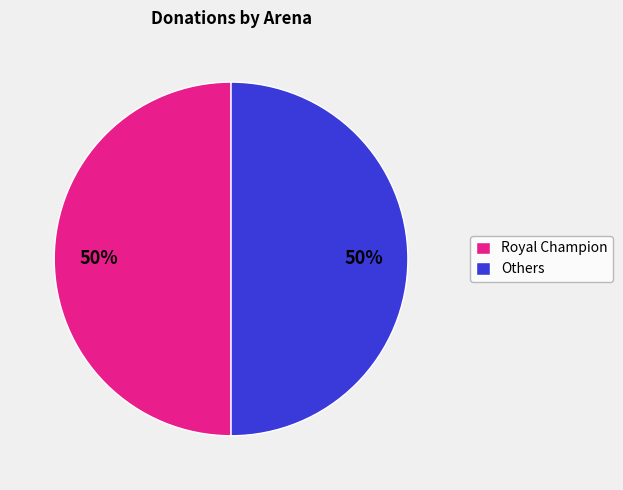

To the nearest percent, what is the average slice percentage?

50%